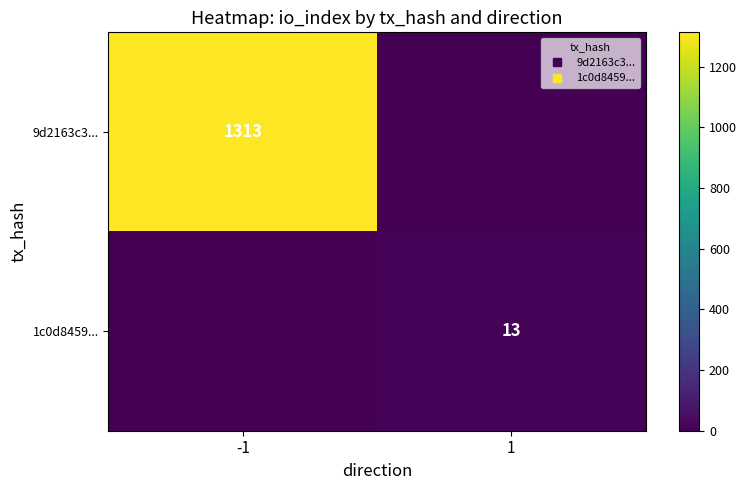

What is the total value across all series at 1?

13